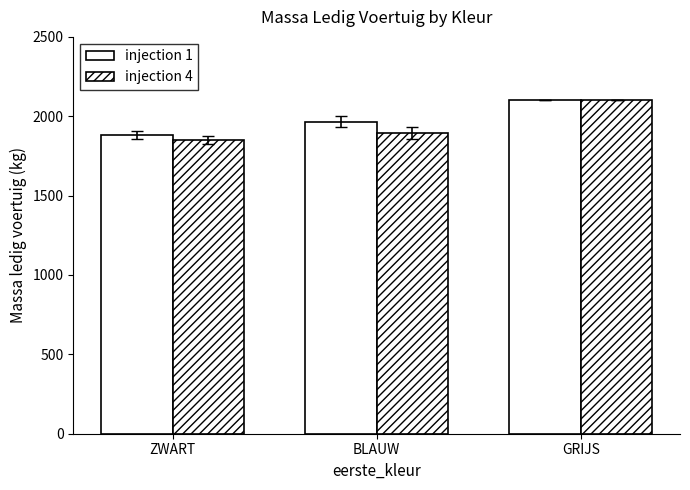

What is the sum of all injection 1 values?

5947